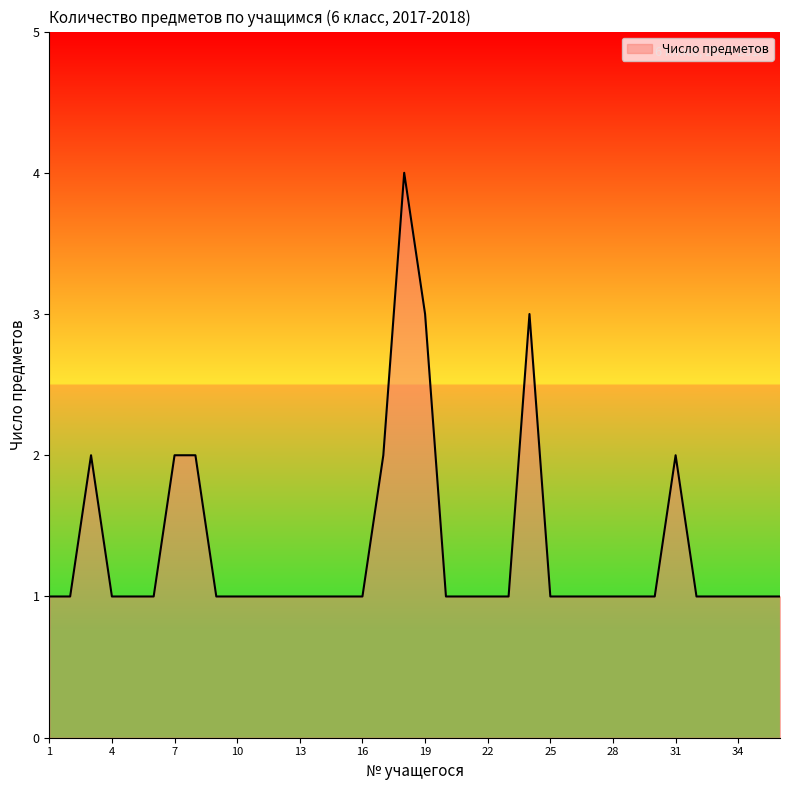

What is the difference between the second highest and minimum values?

2